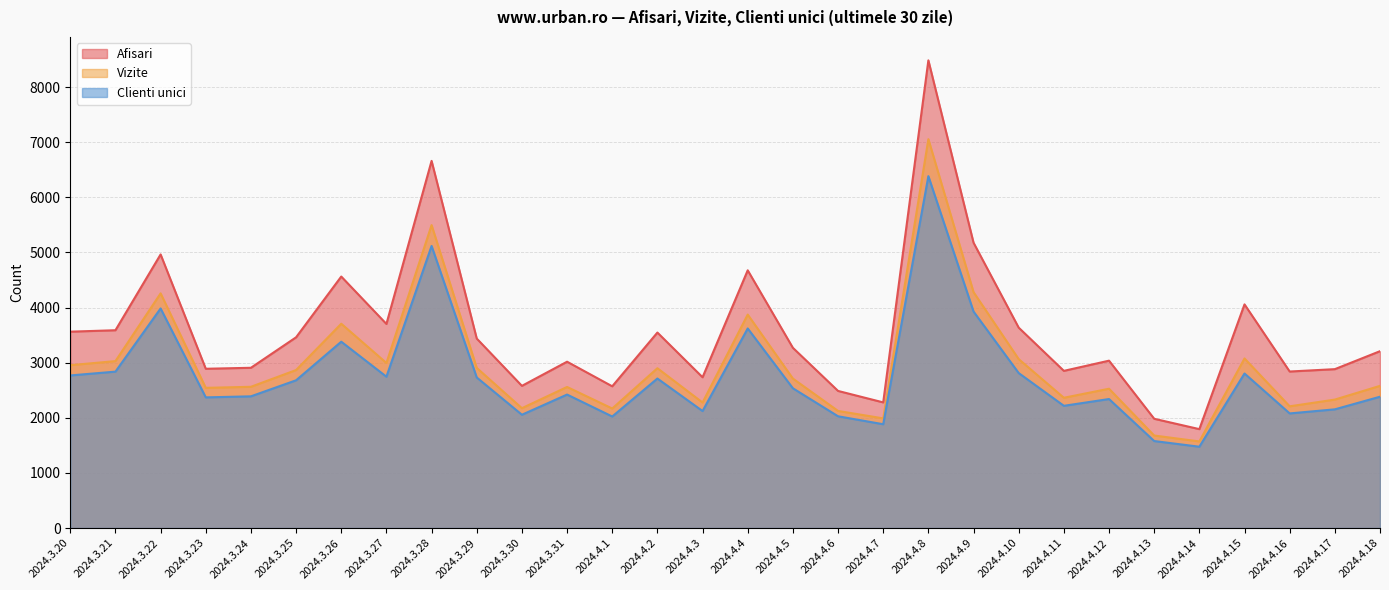

What is the total value across all series at 2024.4.15?

9936